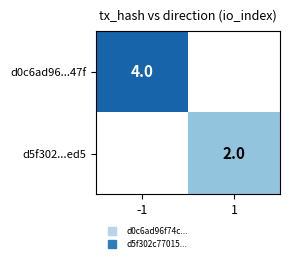

Which has a higher value, 1 or -1?

-1